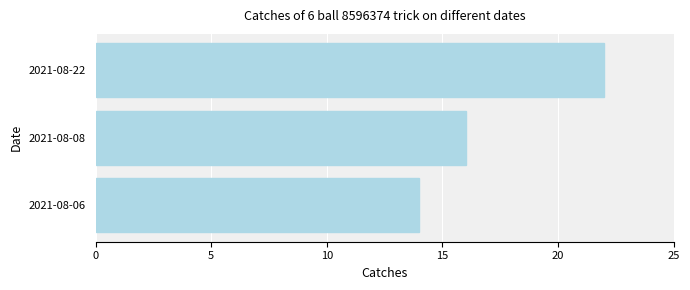

How many distinct data groups are displayed?

1